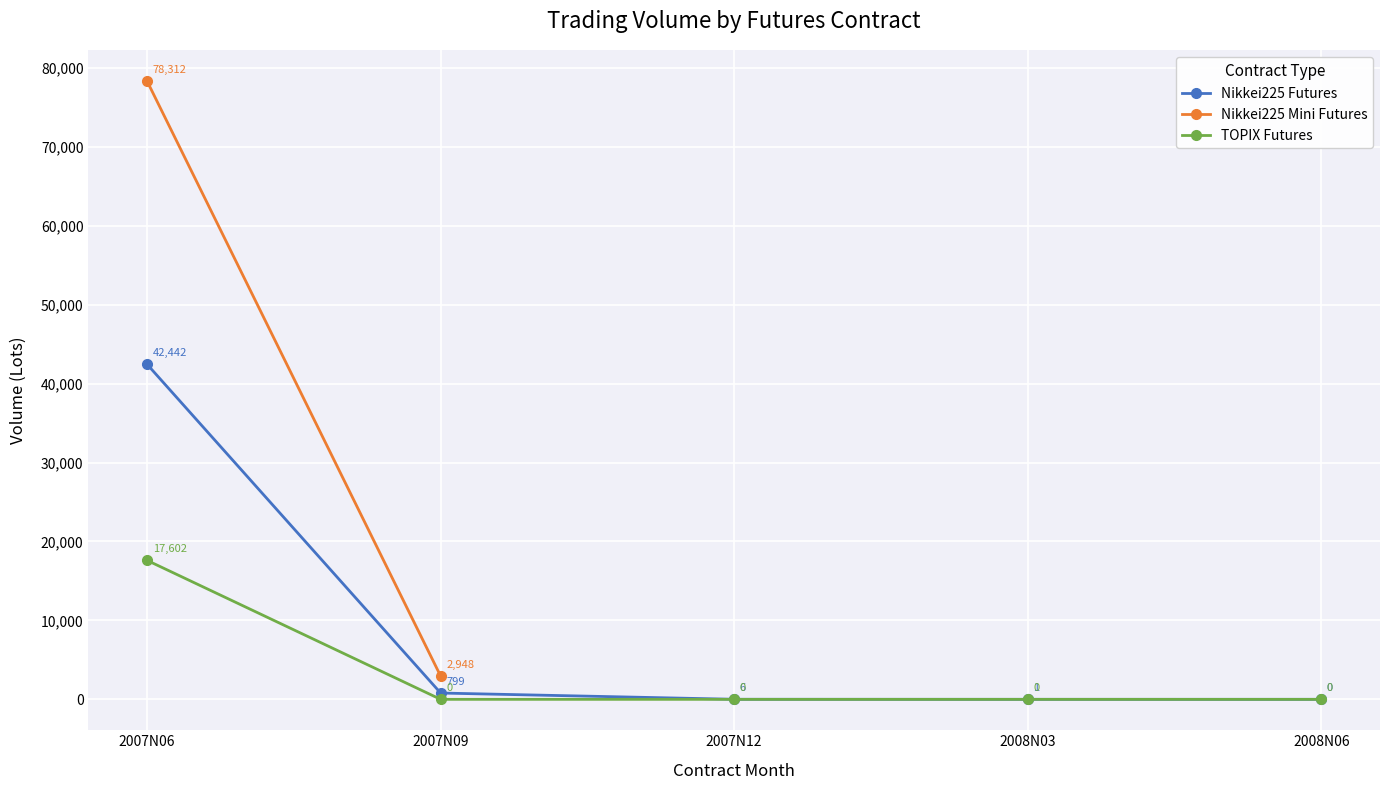

True or false: TOPIX Futures has more than 2 interior local peaks.

False